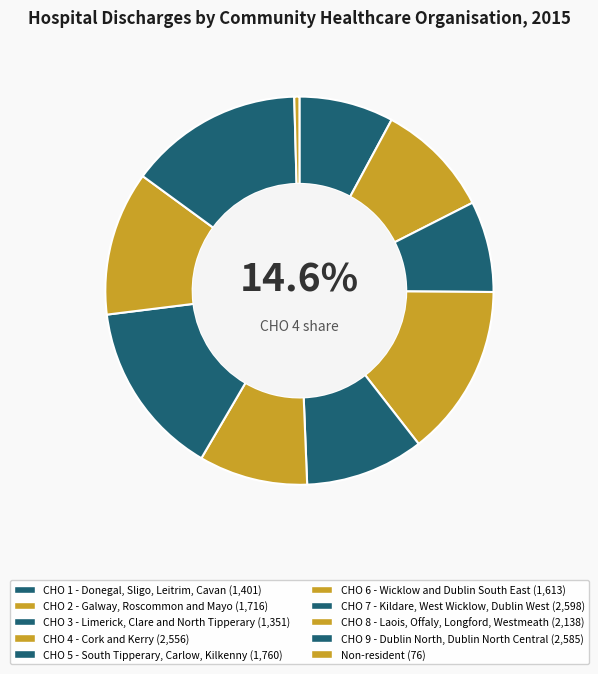

To the nearest percent, what portion does CHO 7 - Kildare, West Wicklow, Dublin West represent?

15%